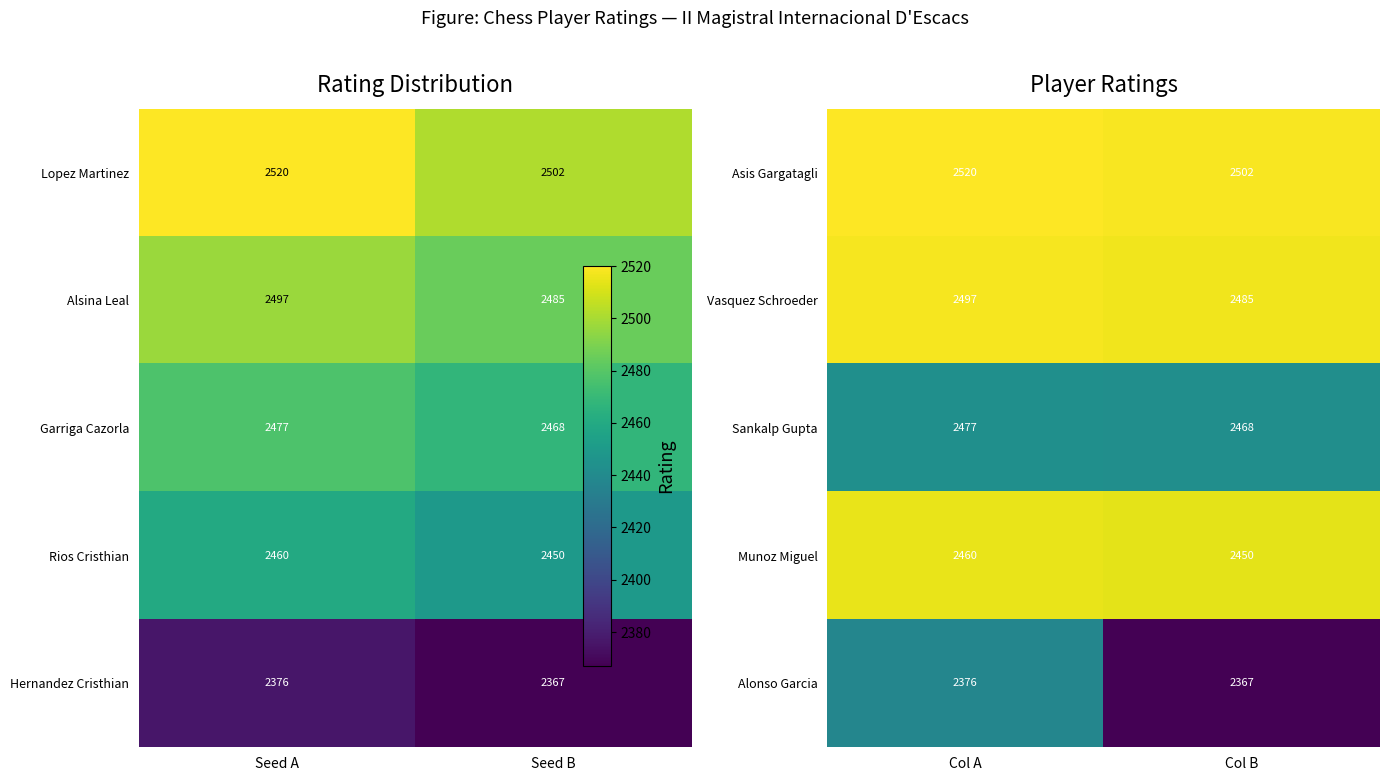

Where is Sankalp Gupta nearest to the value 2472?

Col B